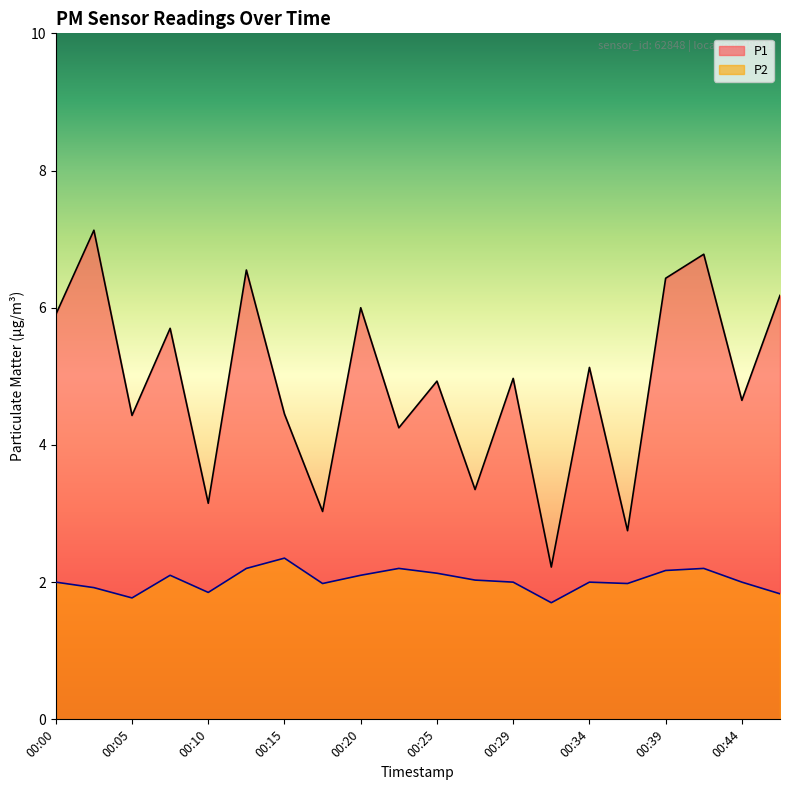

How many values in the P1 series are below 4?

5